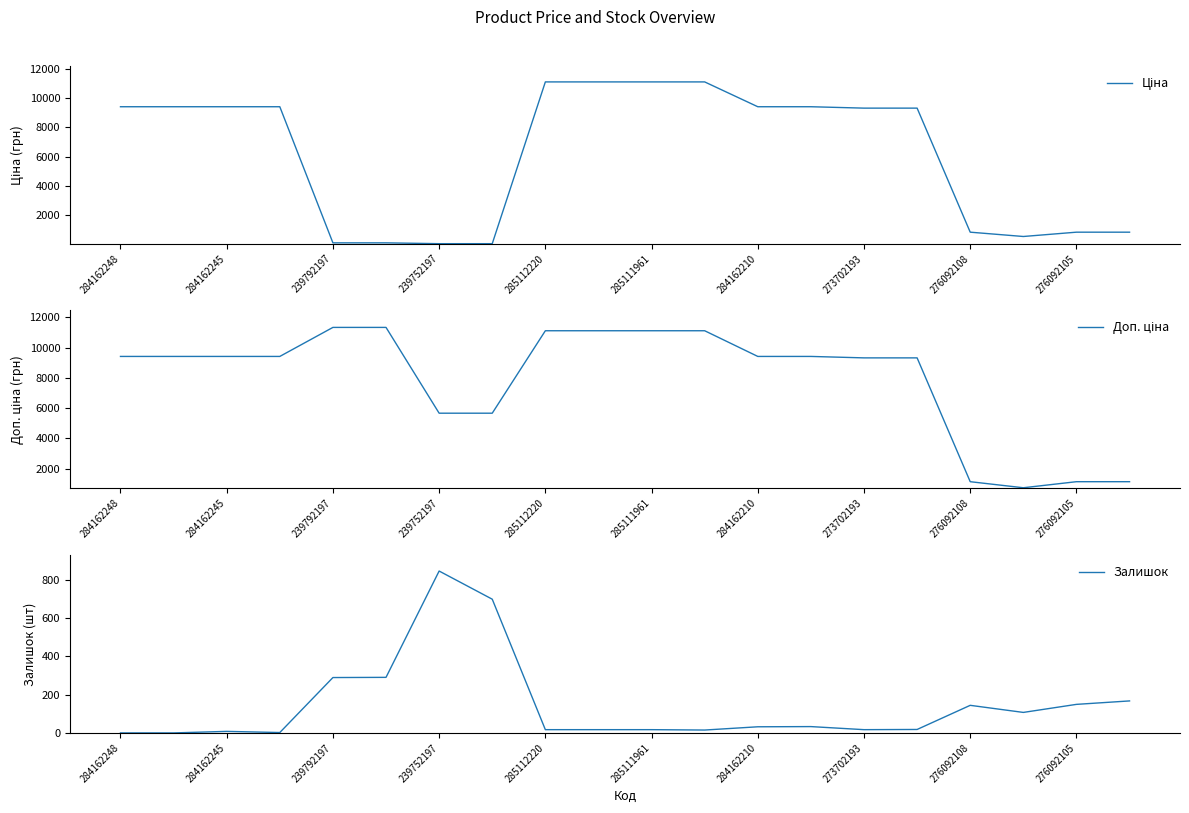

The Залишок series shows 17 at 285111961. True or false?

True